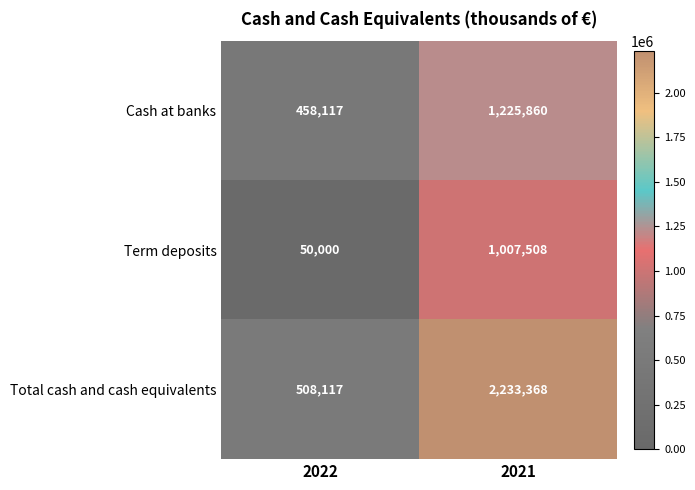

How many distinct data groups are displayed?

3